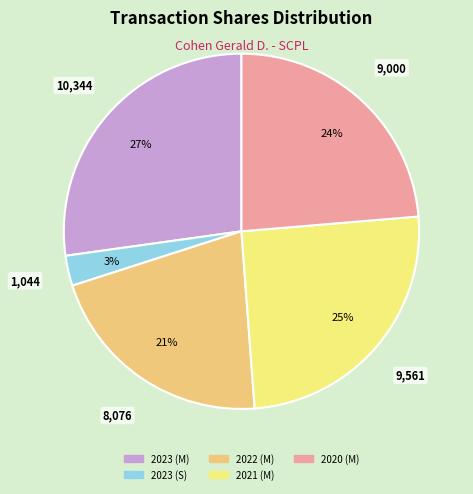

What is the smallest slice in the pie chart?

2023 (S)